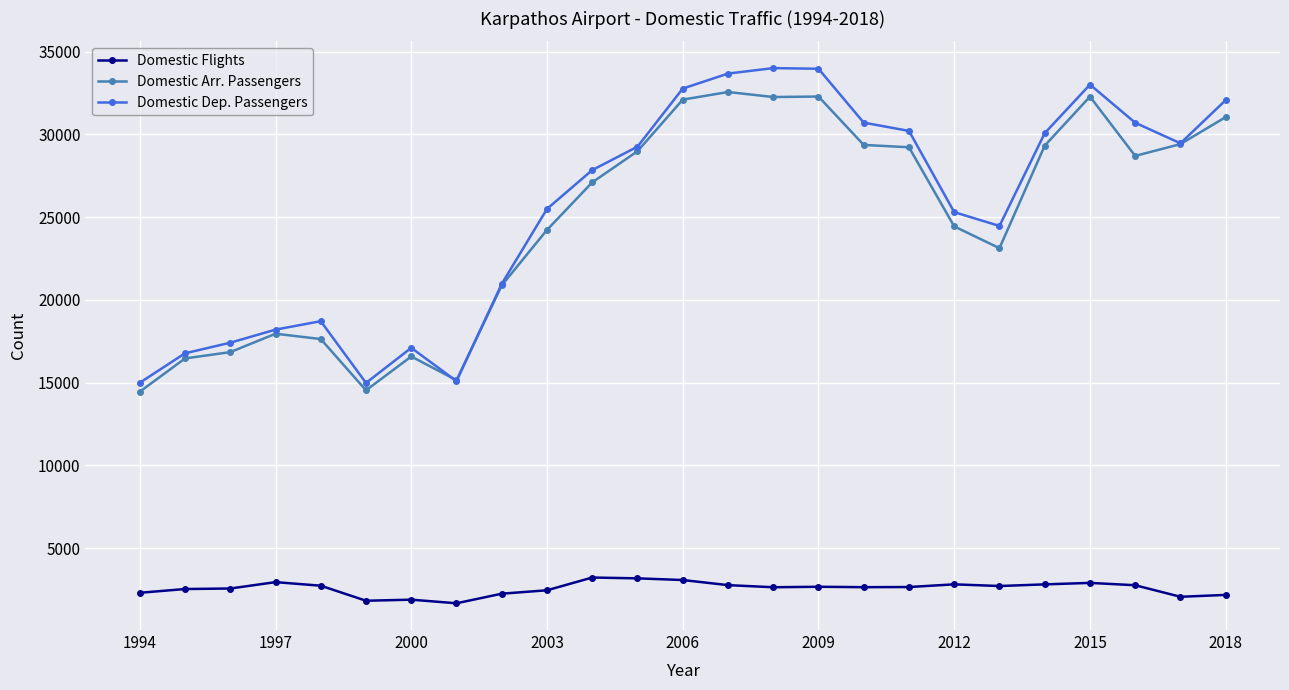

What is the smallest value displayed?

1678